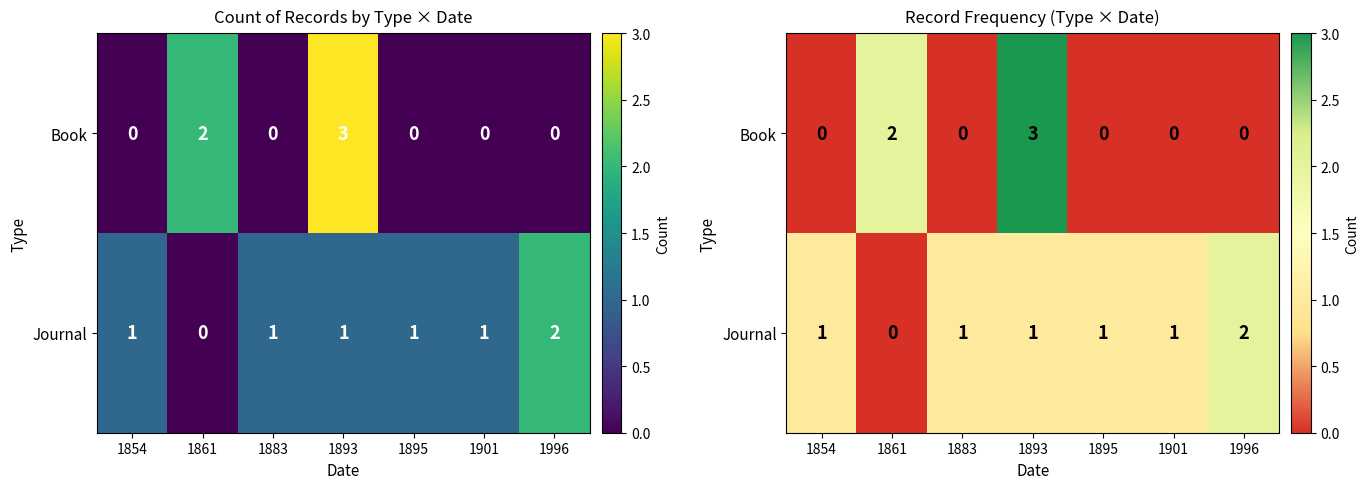

What is the highest value of the Book series?

3